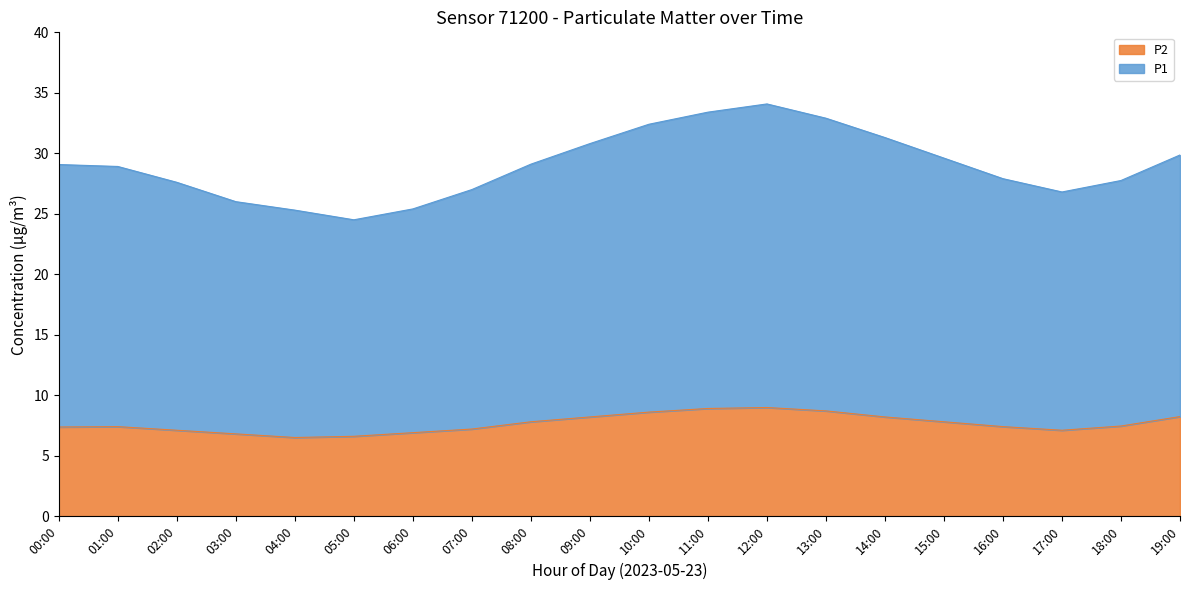

True or false: P1 has more than 2 points higher than both neighbors.

False